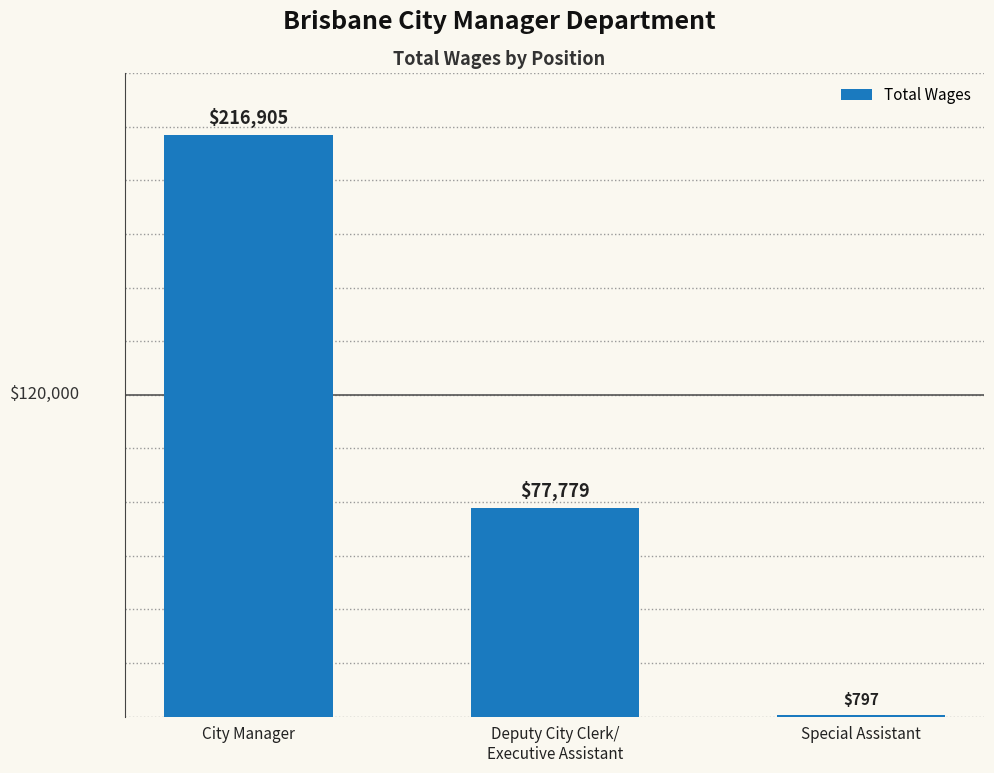

Reading left to right, extract all data points from this chart.

City Manager=216905	Deputy City Clerk/
Executive Assistant=77779	Special Assistant=797